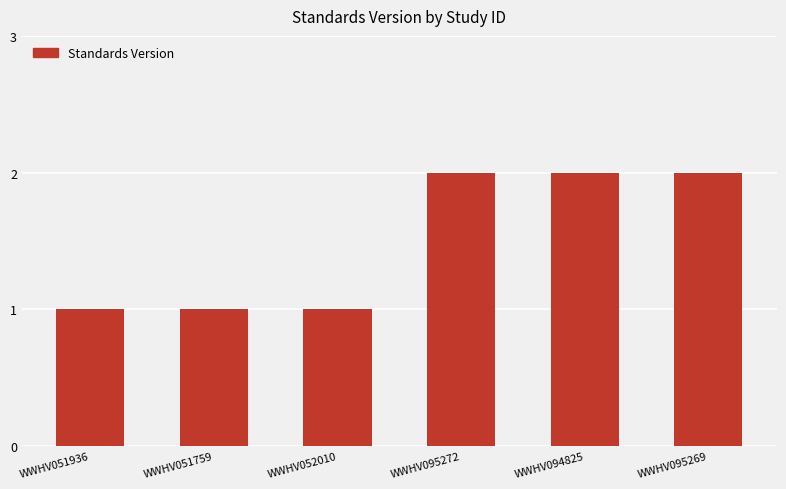

Reading left to right, list all the values displayed in this chart.

1	1	1	2	2	2